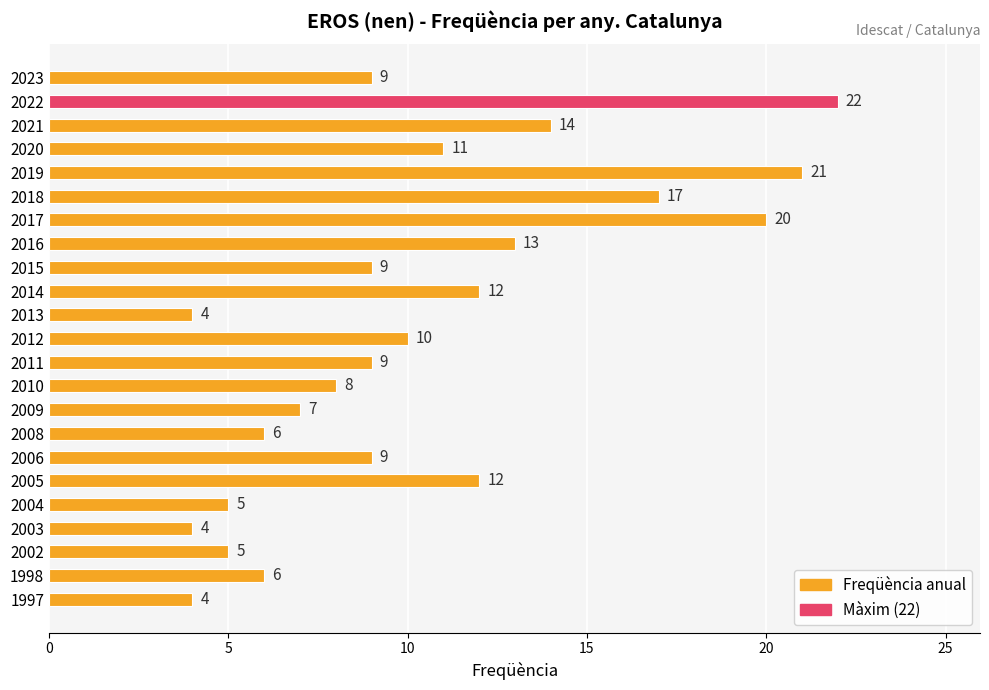

What is the difference between the maximum and minimum values?

18